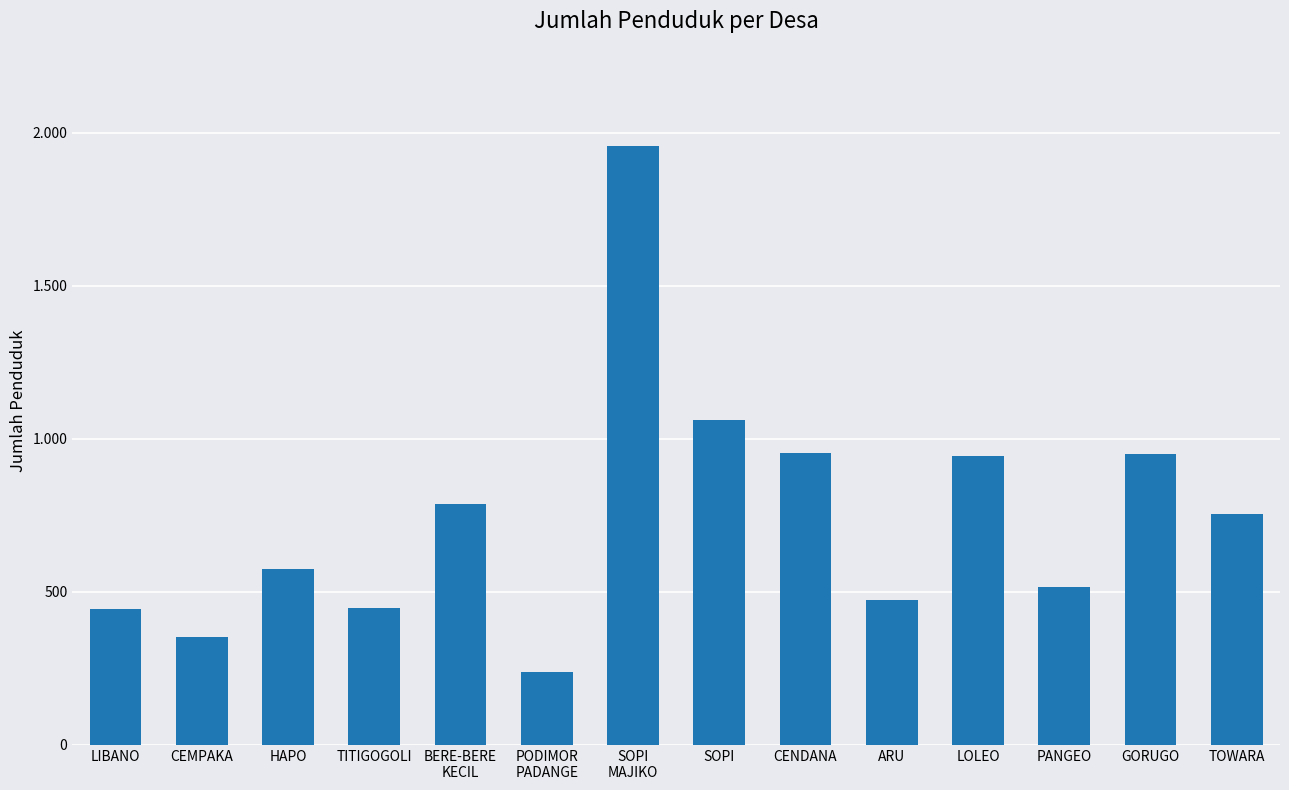

Where does the data first go above 755?

BERE-BERE
KECIL